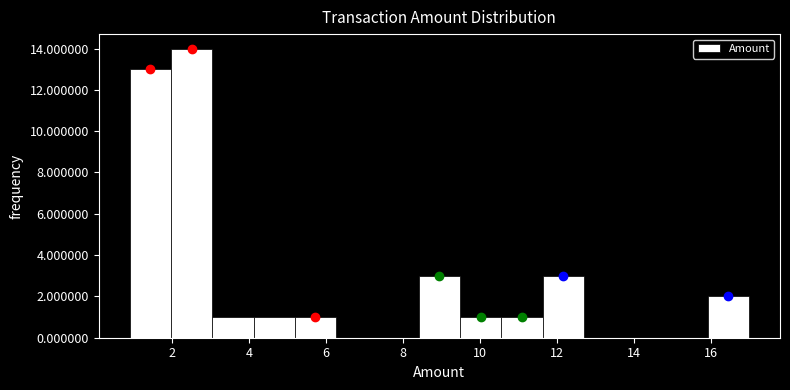

Reading left to right, list every bar in this chart as the range it spans on the x-axis followed by its height. Neither the bar edges nor the heights are printed on the chart, so give them approximately, as read against the axes.

0.8 to 2.0: 13
2.0 to 3.0: 14
3.0 to 4.2: 1
4.2 to 5.2: 1
5.2 to 6.2: 1
6.2 to 7.4: 0
7.4 to 8.4: 0
8.4 to 9.4: 3
9.4 to 10.6: 1
10.6 to 11.6: 1
11.6 to 12.8: 3
12.8 to 13.8: 0
13.8 to 14.8: 0
14.8 to 16.0: 0
16.0 to 17.0: 2